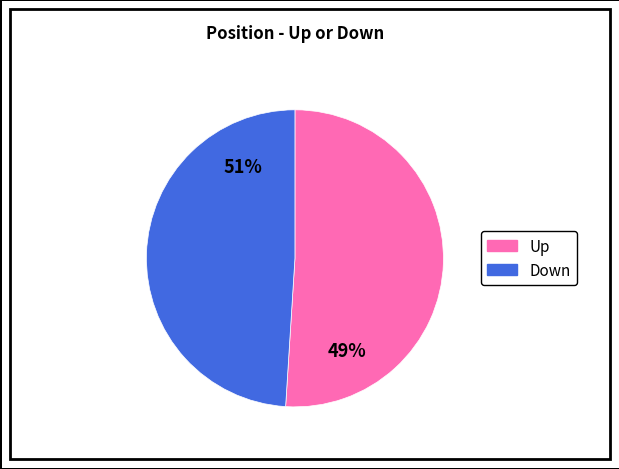

To the nearest percent, what is the difference between the down and up slice percentages?

2%